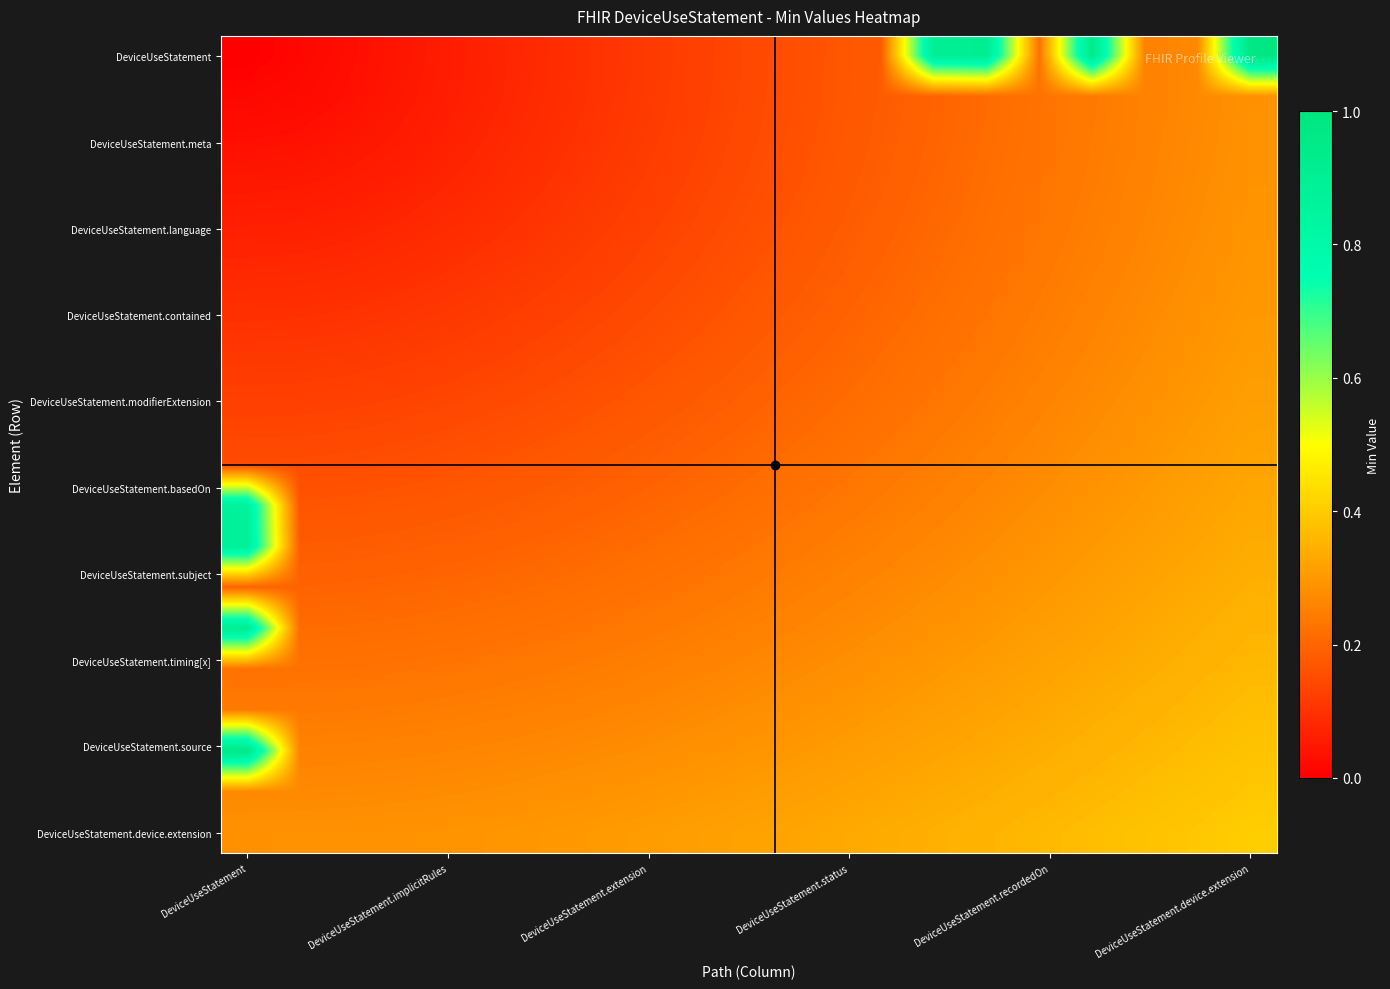

At how many categories does at least one series exceed 0?

20